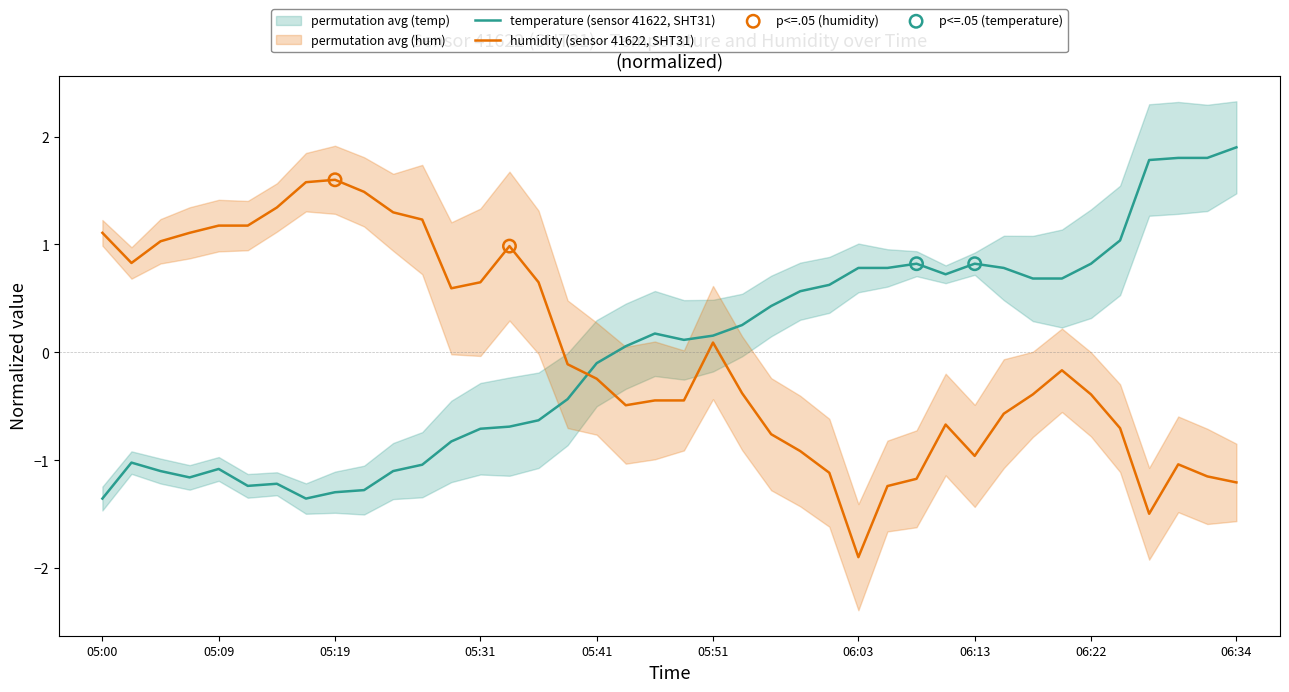

At how many categories does at least one series exceed 1?

16